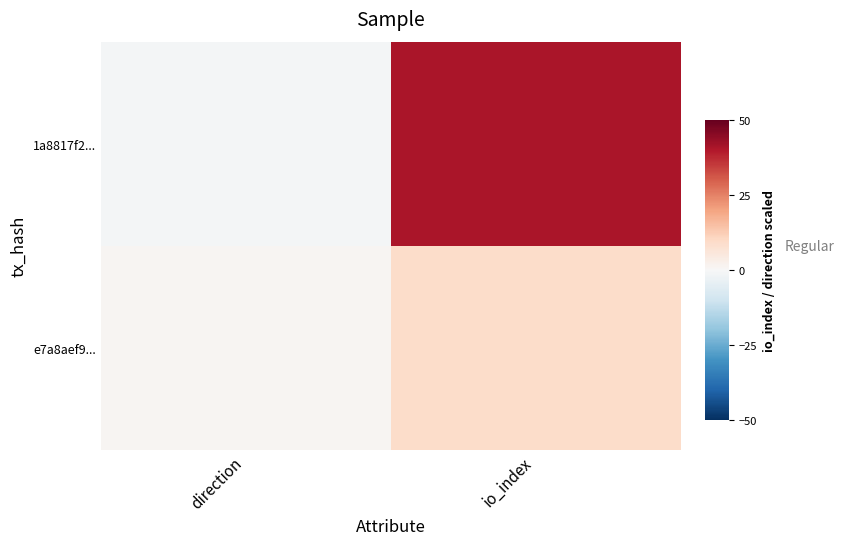

Count the number of categories in the chart.

2